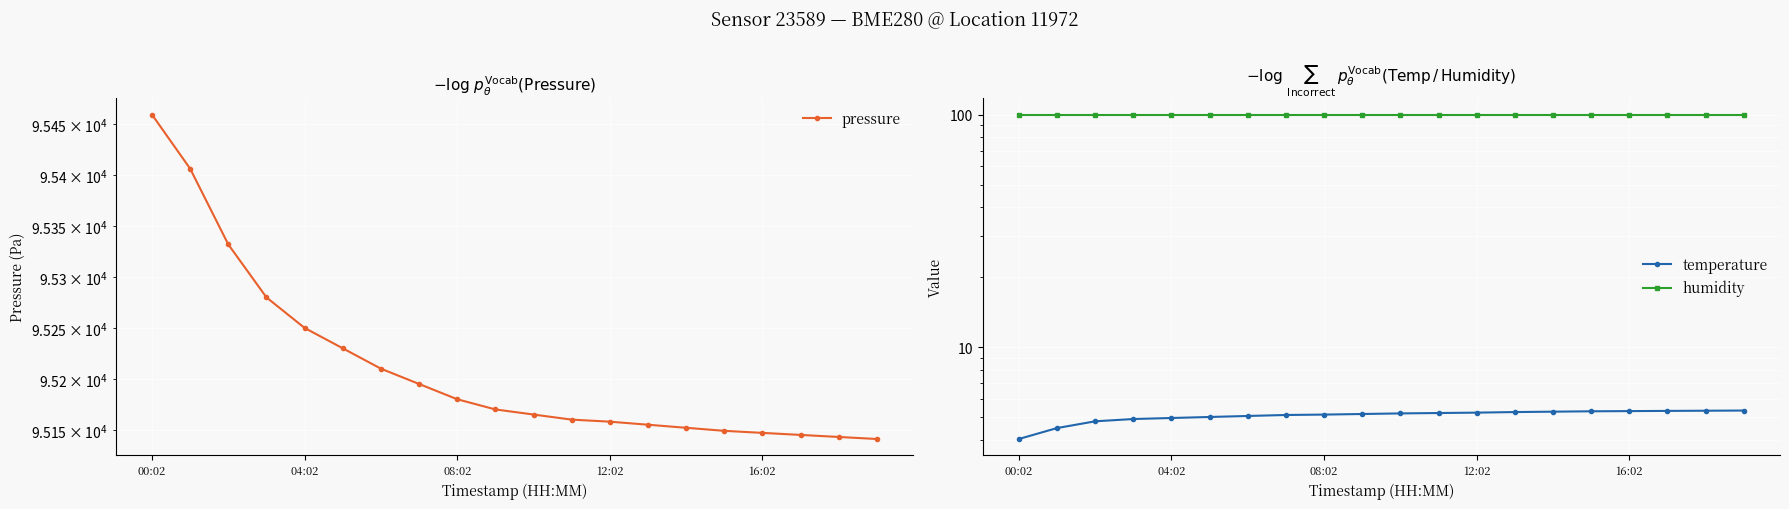

True or false: pressure and temperature cross at least once.

False